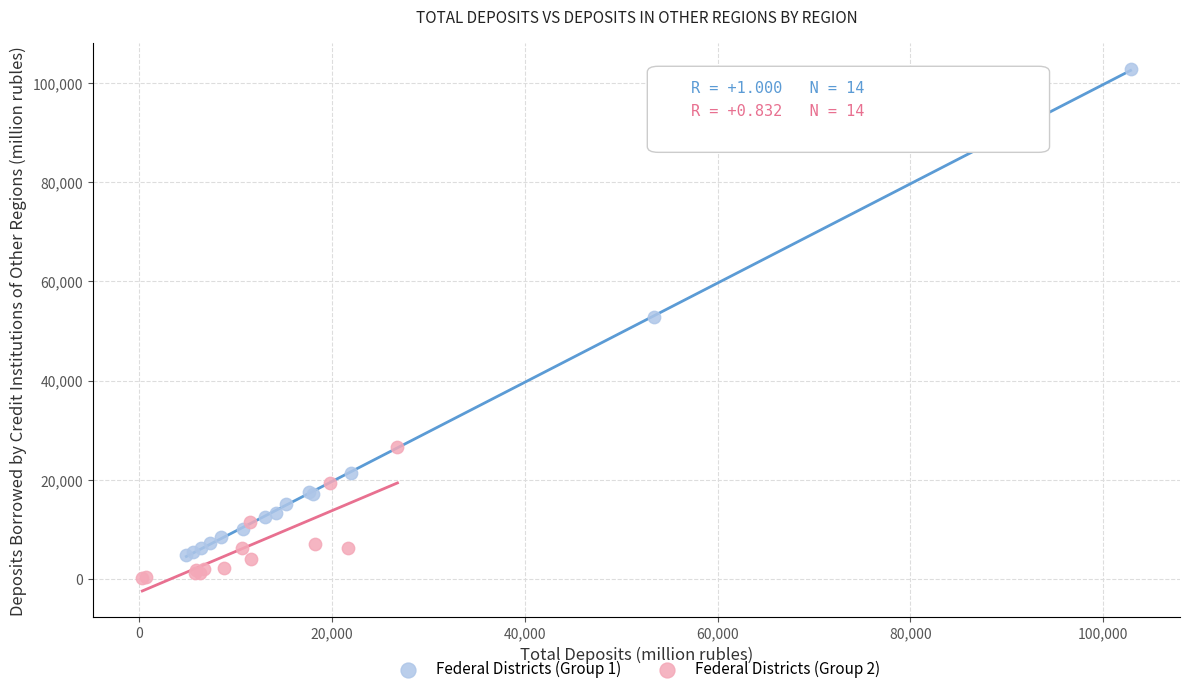

Which series contains the highest Y value?

Federal Districts (Group 1)